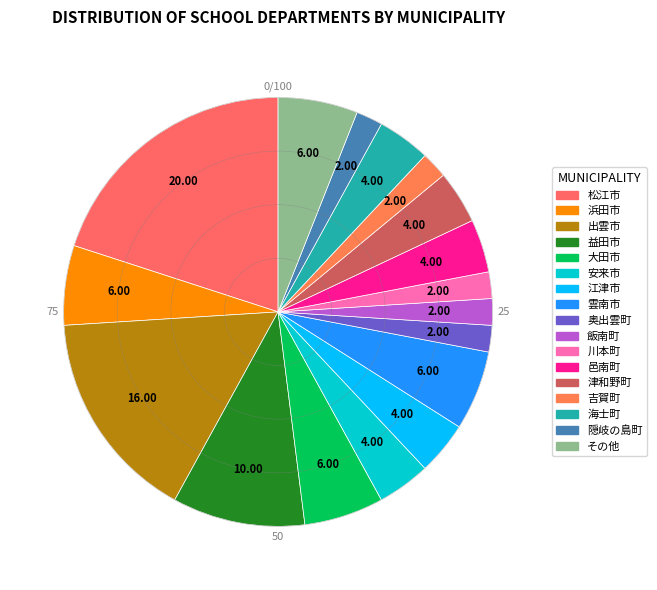

To the nearest percent, what is the combined percentage of 安来市 and 益田市?

14%